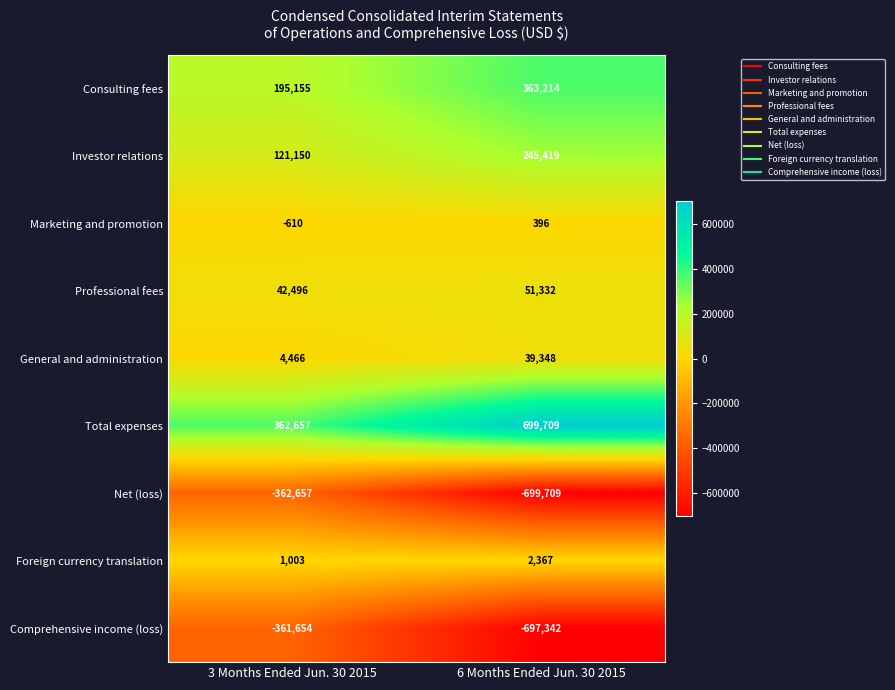

At which category is the sum across all series the highest?

6 Months Ended Jun. 30 2015